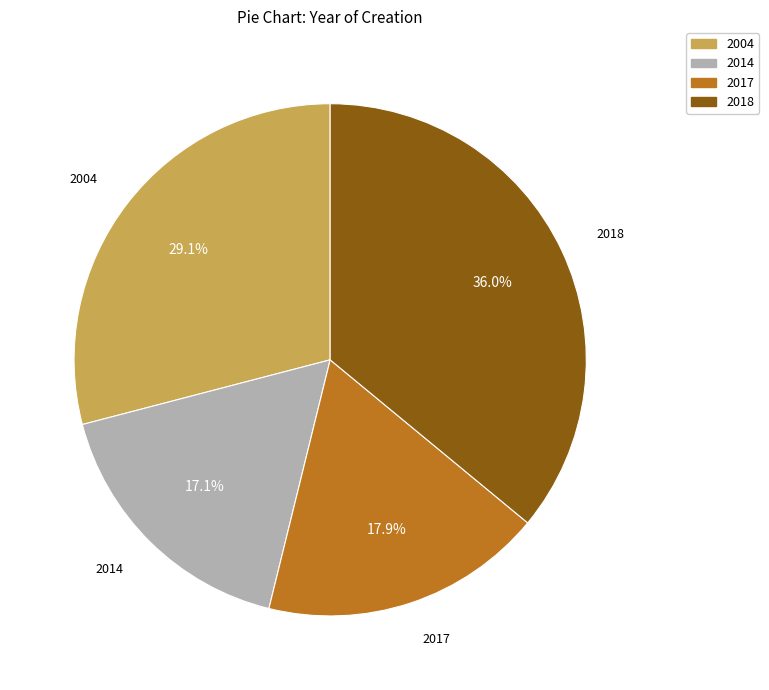

How many slices are in this pie chart?

4